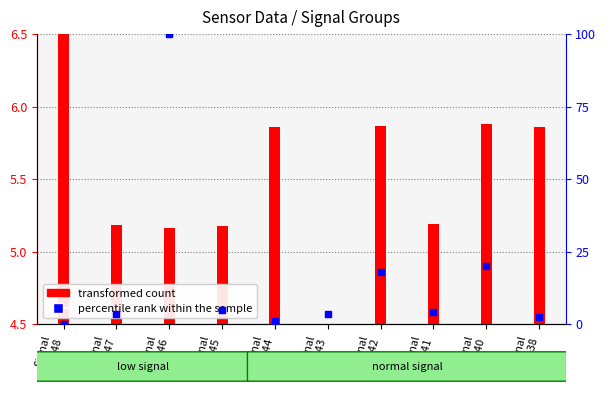

What are all the series names shown in the legend?

transformed count, percentile rank within the sample